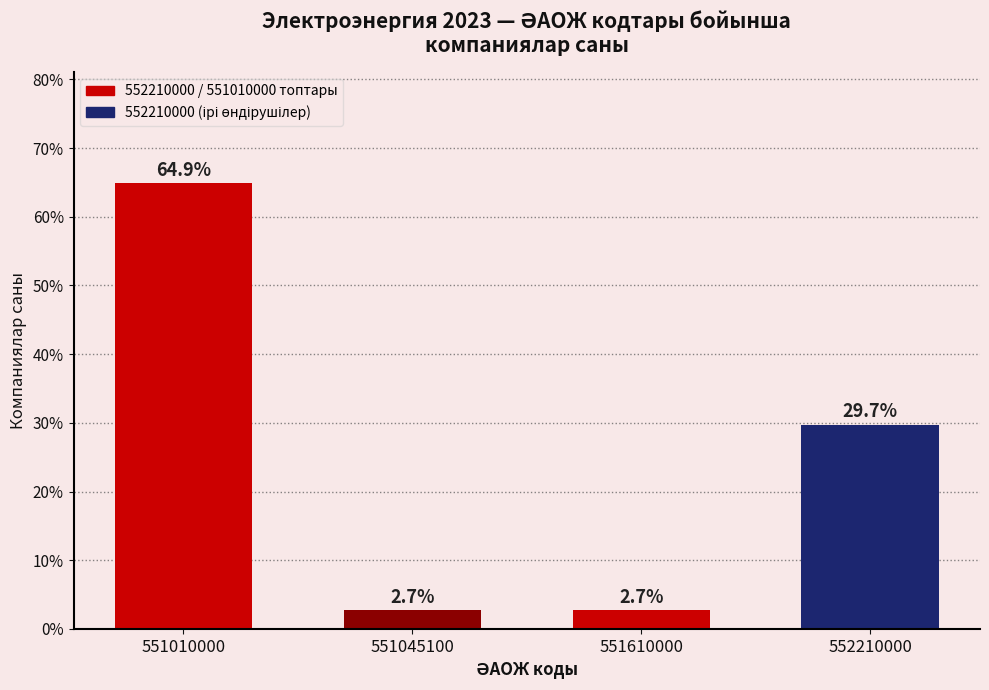

Reading left to right, transcribe all the data shown in this chart.

64.9	2.7	2.7	29.7